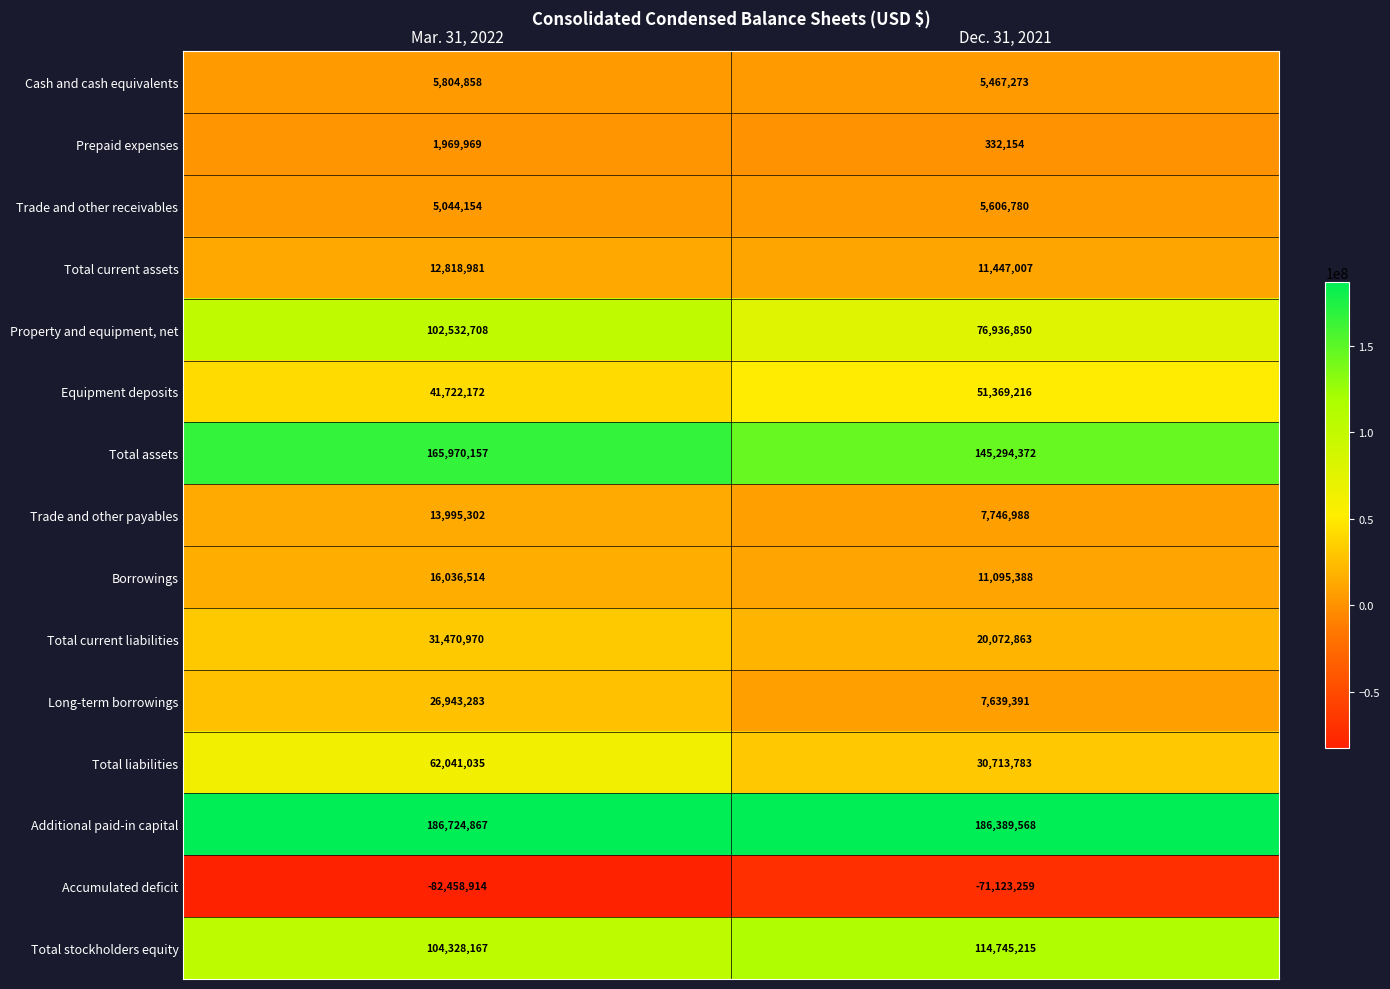

What is the spread (max minus min) of values at Mar. 31, 2022?

269183781